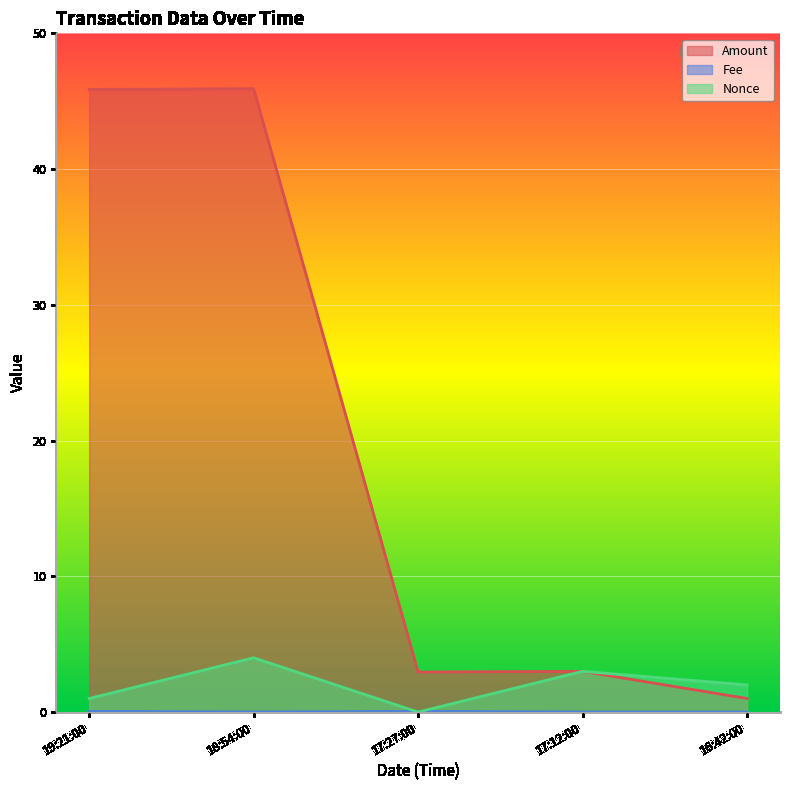

The value of Amount at 19:21:00 is 45.9. True or false?

True